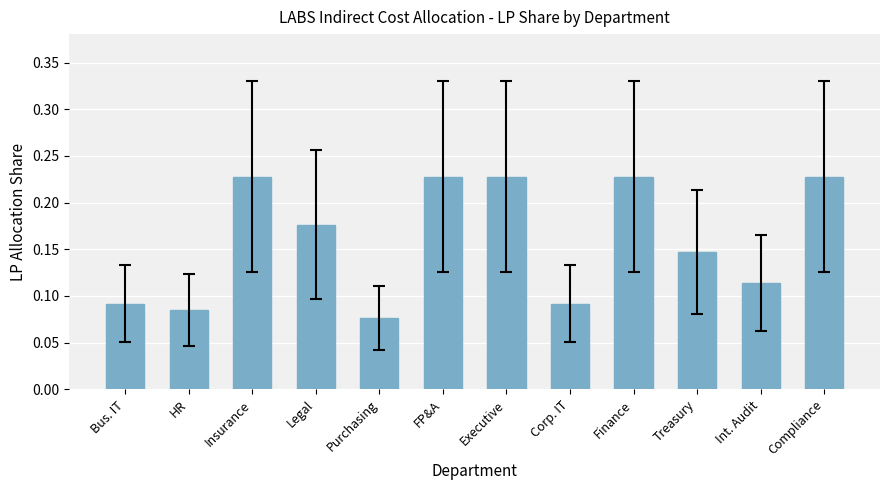

Does the chart contain any negative values?

No